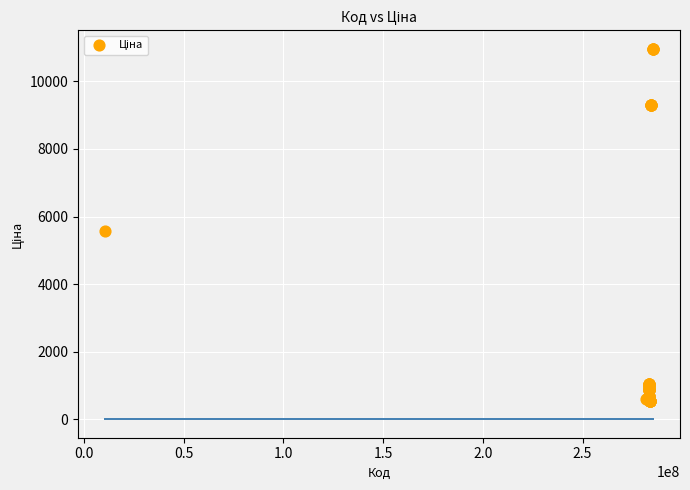

What Y value in the scatter plot is closest to 5746?

5560.3